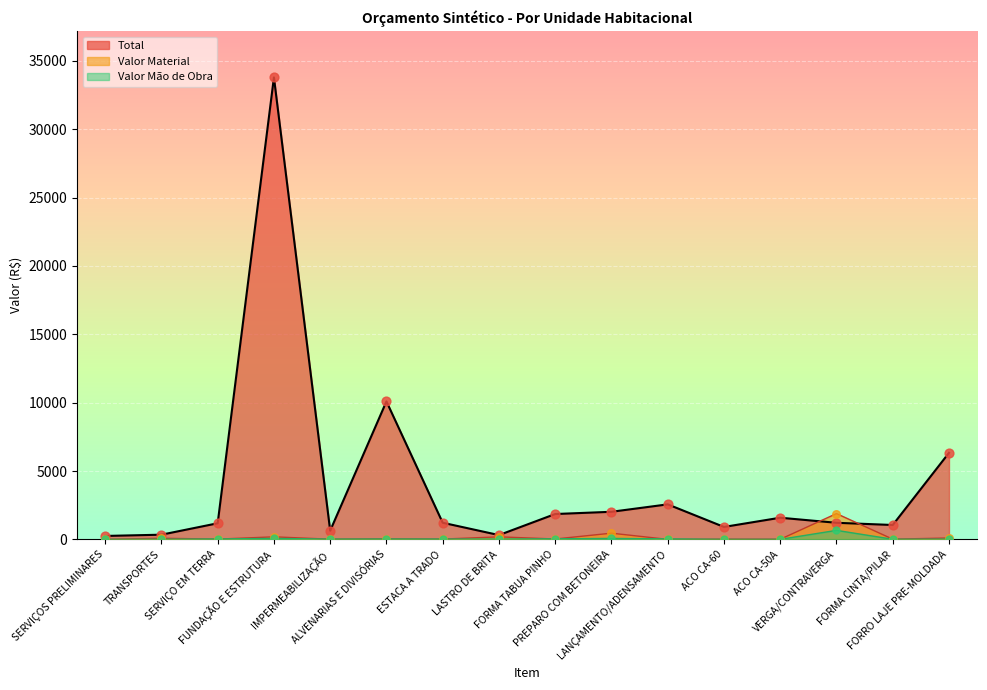

At how many categories does at least one series exceed 27776?

1